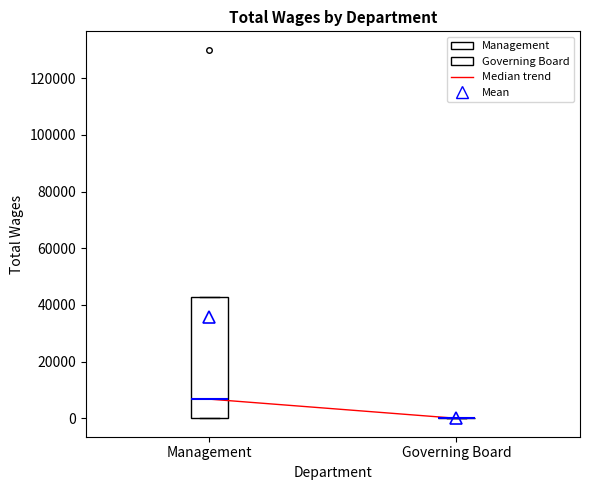

Which box is the tallest, from its lower edge to its upper edge?

Management